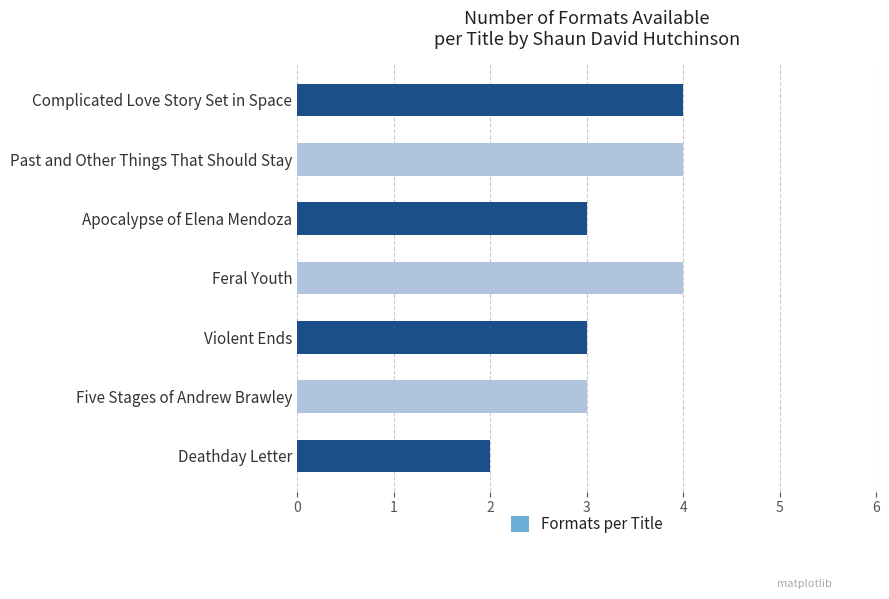

What is the sum of the values at Violent Ends and Complicated Love Story Set in Space?

7